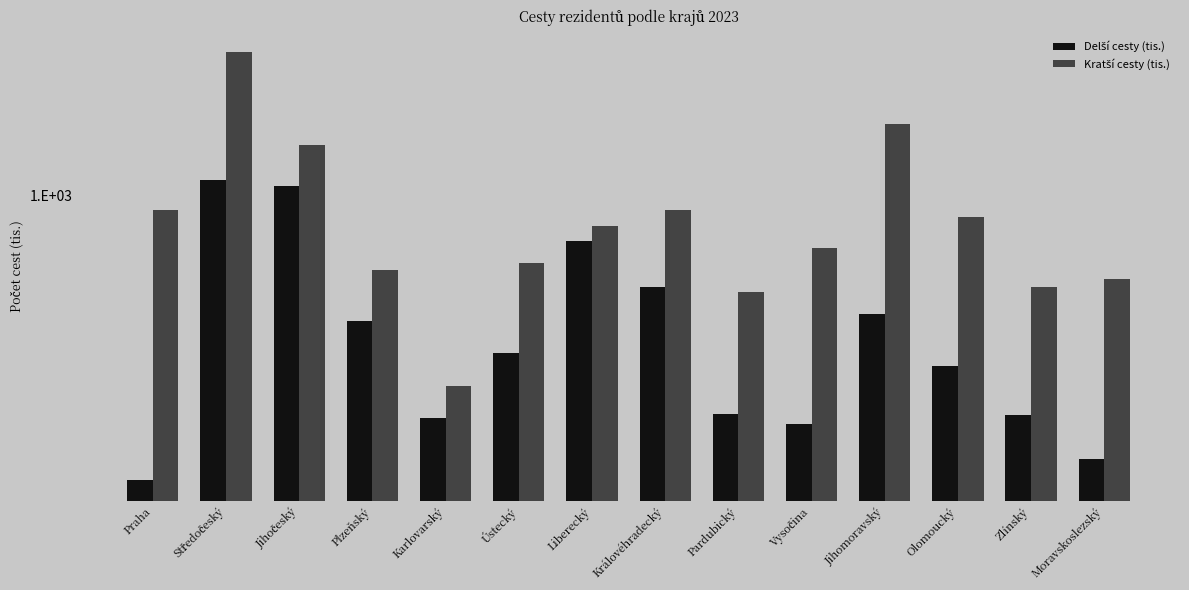

Which series has the largest range (max minus min)?

Kratší cesty (tis.)